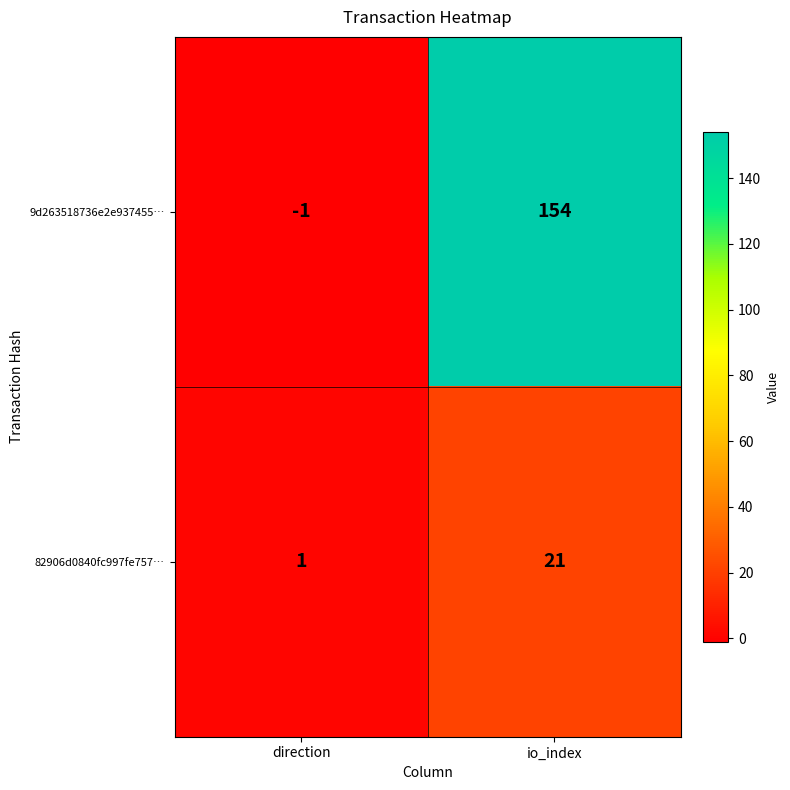

Reading right to left, extract all data points from this chart.

9d263518736e2e937455…: io_index=154	direction=-1
82906d0840fc997fe757…: io_index=21	direction=1